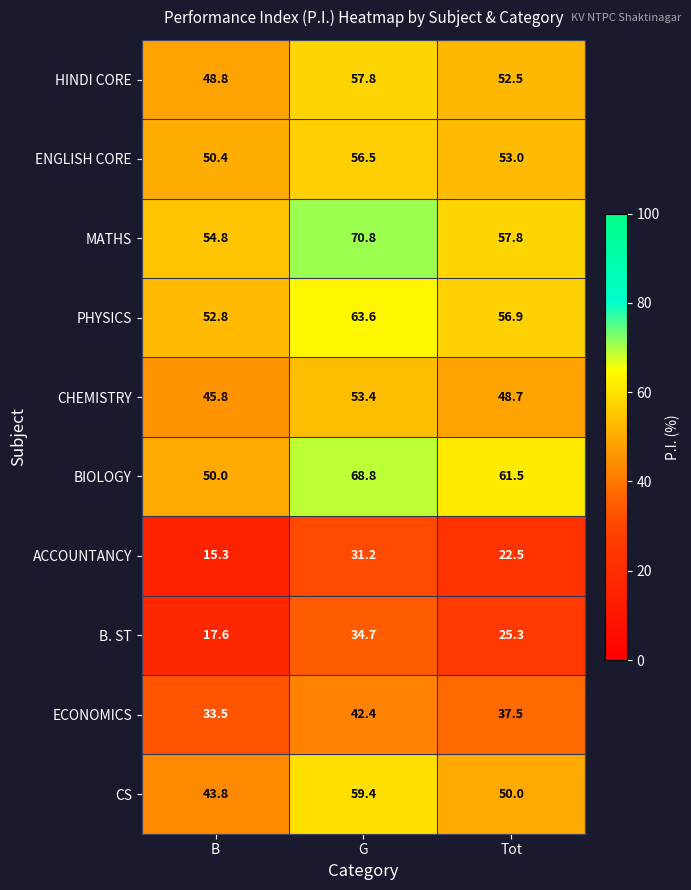

List the series in order of their peak value, highest first.

MATHS, BIOLOGY, PHYSICS, CS, HINDI CORE, ENGLISH CORE, CHEMISTRY, ECONOMICS, B. ST, ACCOUNTANCY